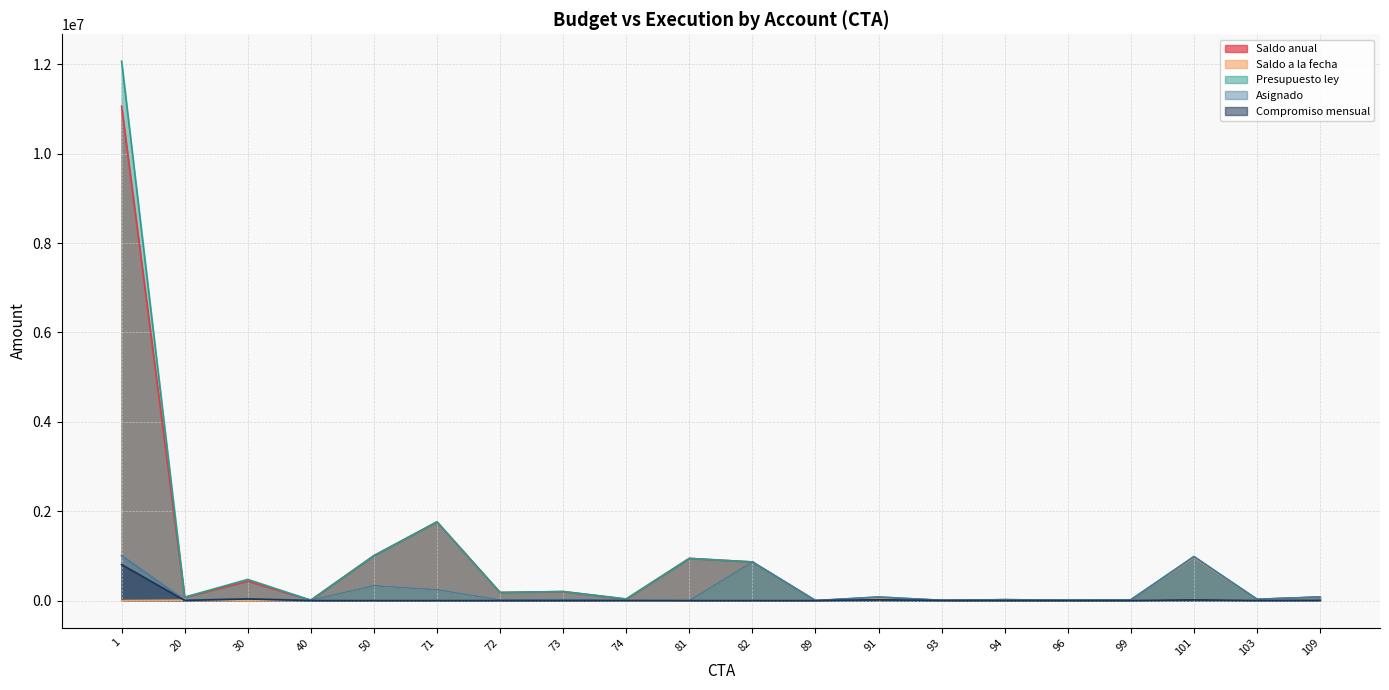

What is the average value of the Saldo anual series?

887921.4